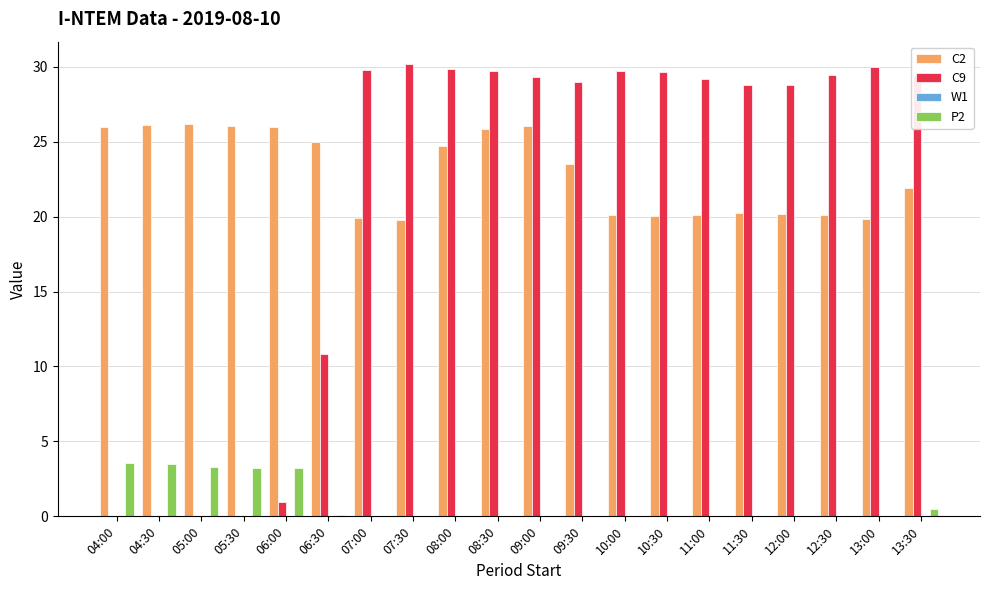

What is the maximum value shown in the chart?

30.2